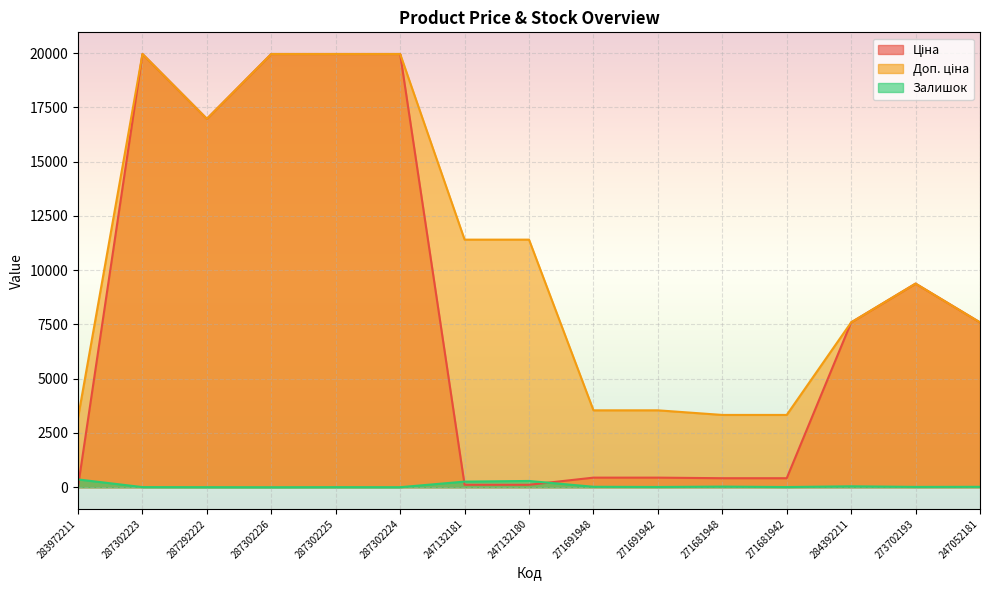

At which label does Доп. ціна reach its peak?

287302223